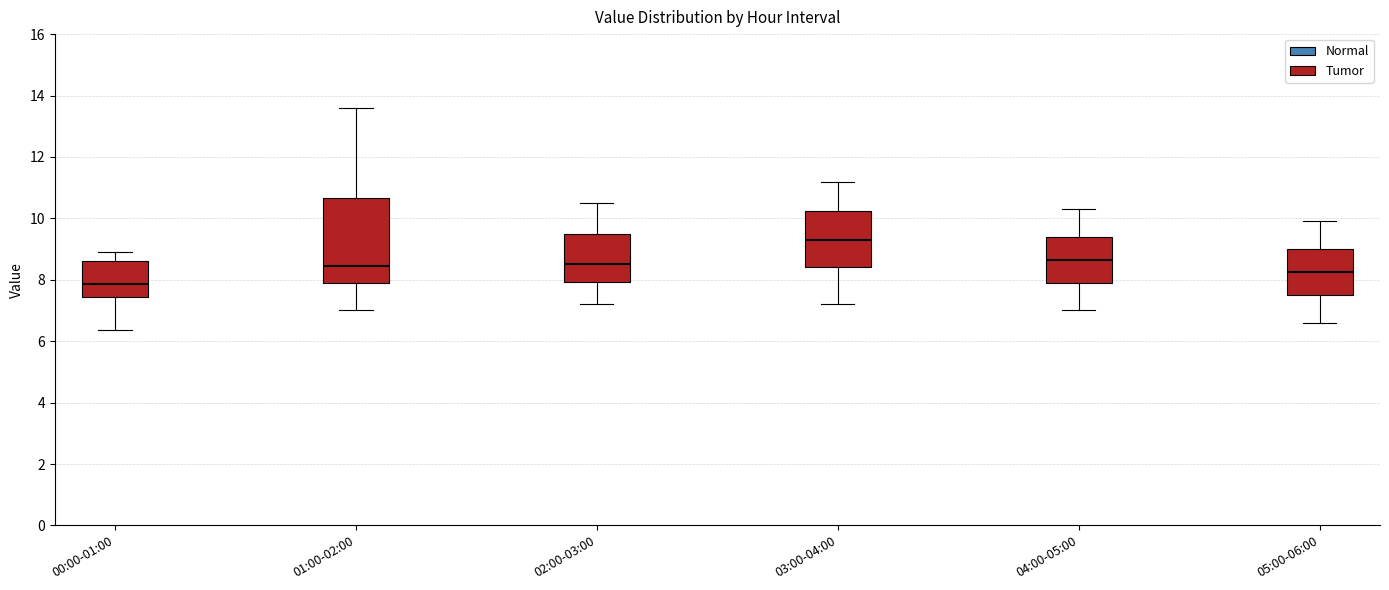

Which box's median line is the lowest?

00:00-01:00